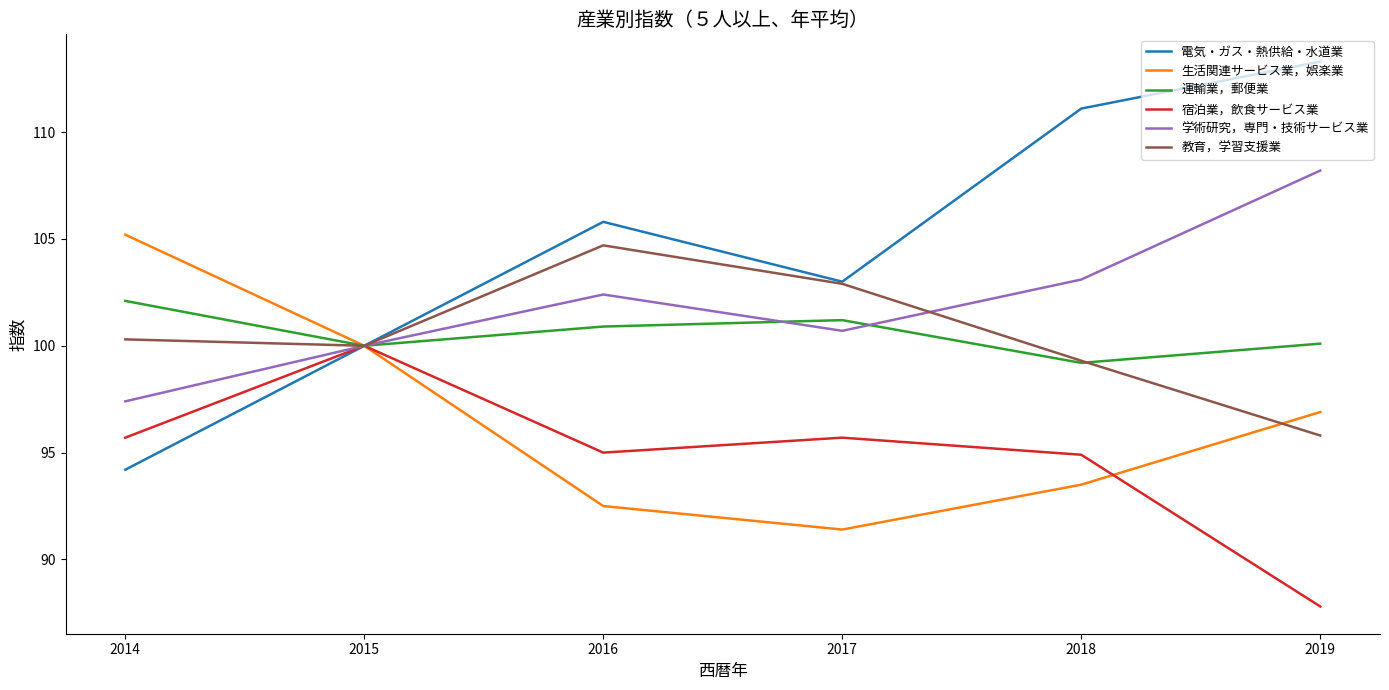

Is it true that 運輸業，郵便業 equals 102.1 at 2014?

True